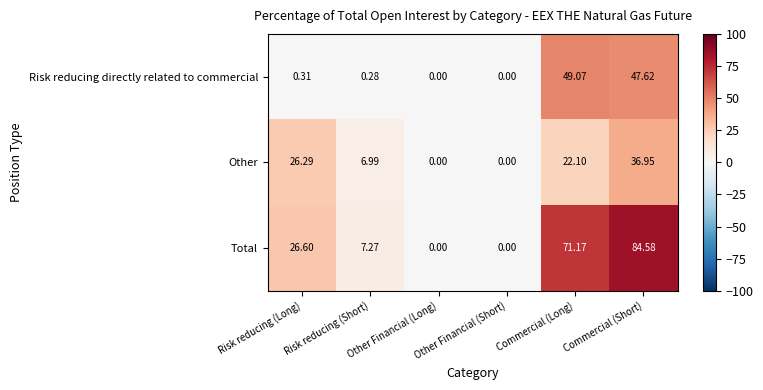

At which label does Total reach its peak?

Commercial (Short)